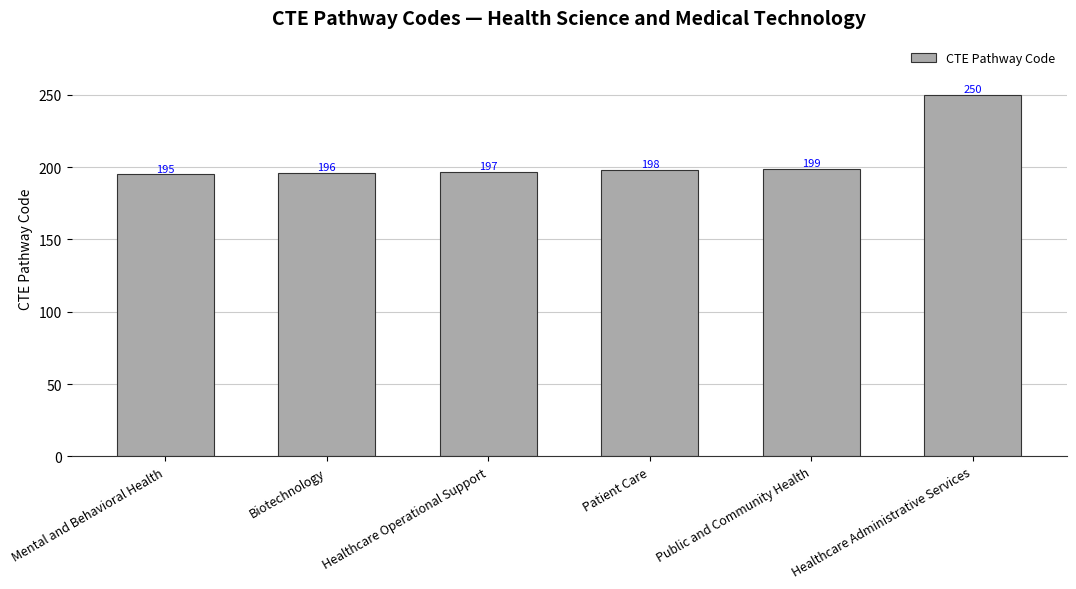

What is the label of the 5th bar from the right?

Biotechnology